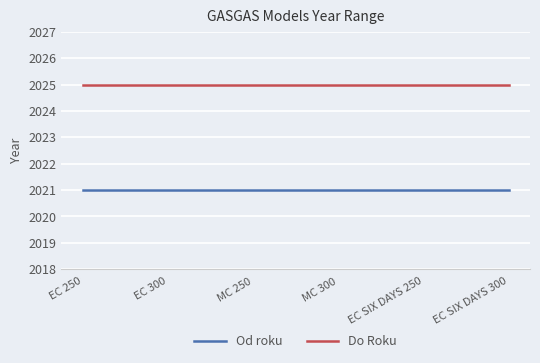

Is this an area chart (filled region under the line)?

No